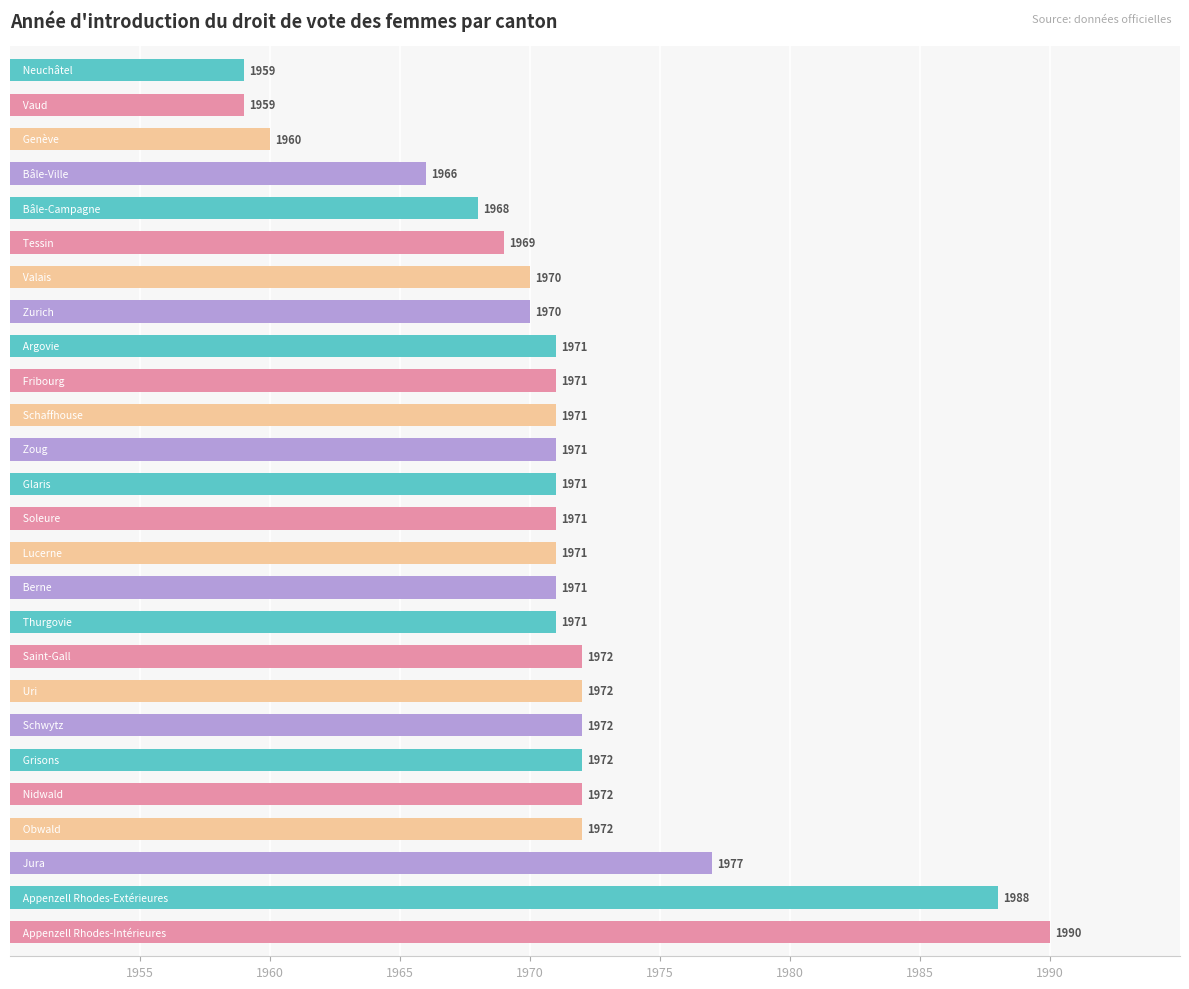

What is the value of the 20th bar from the top?

1972